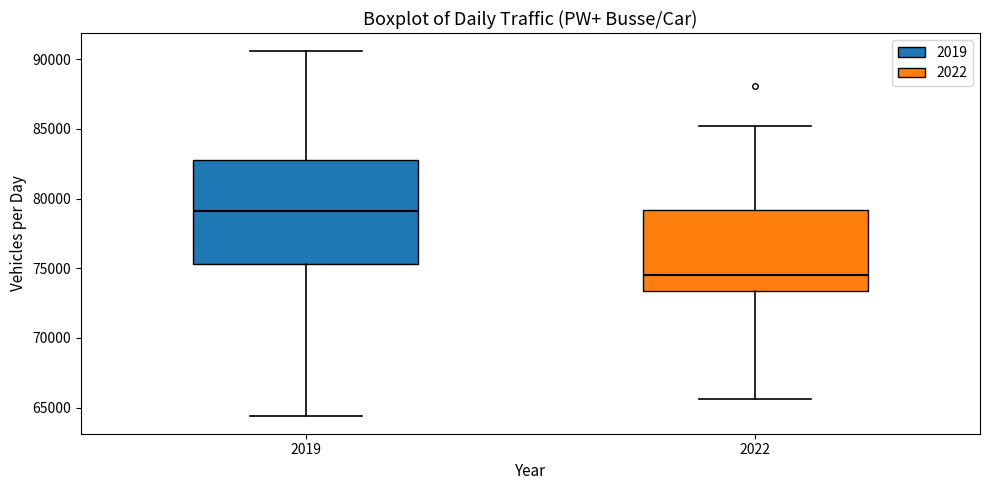

Where is the lower edge of the box at x = 2022 on the y-axis? The values are not printed on the chart, so give them approximately, as read against the axis.

73500